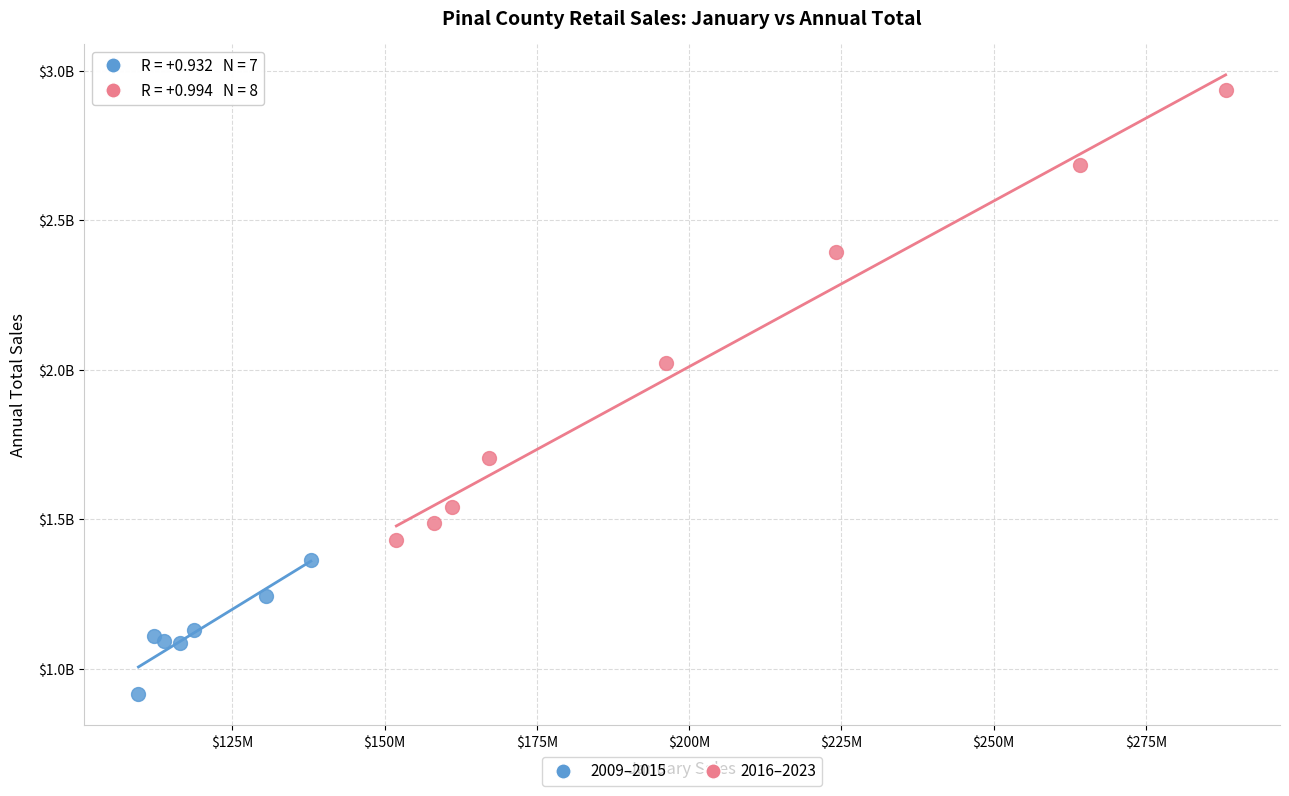

Which series has the largest Y range (max minus min)?

2016–2023